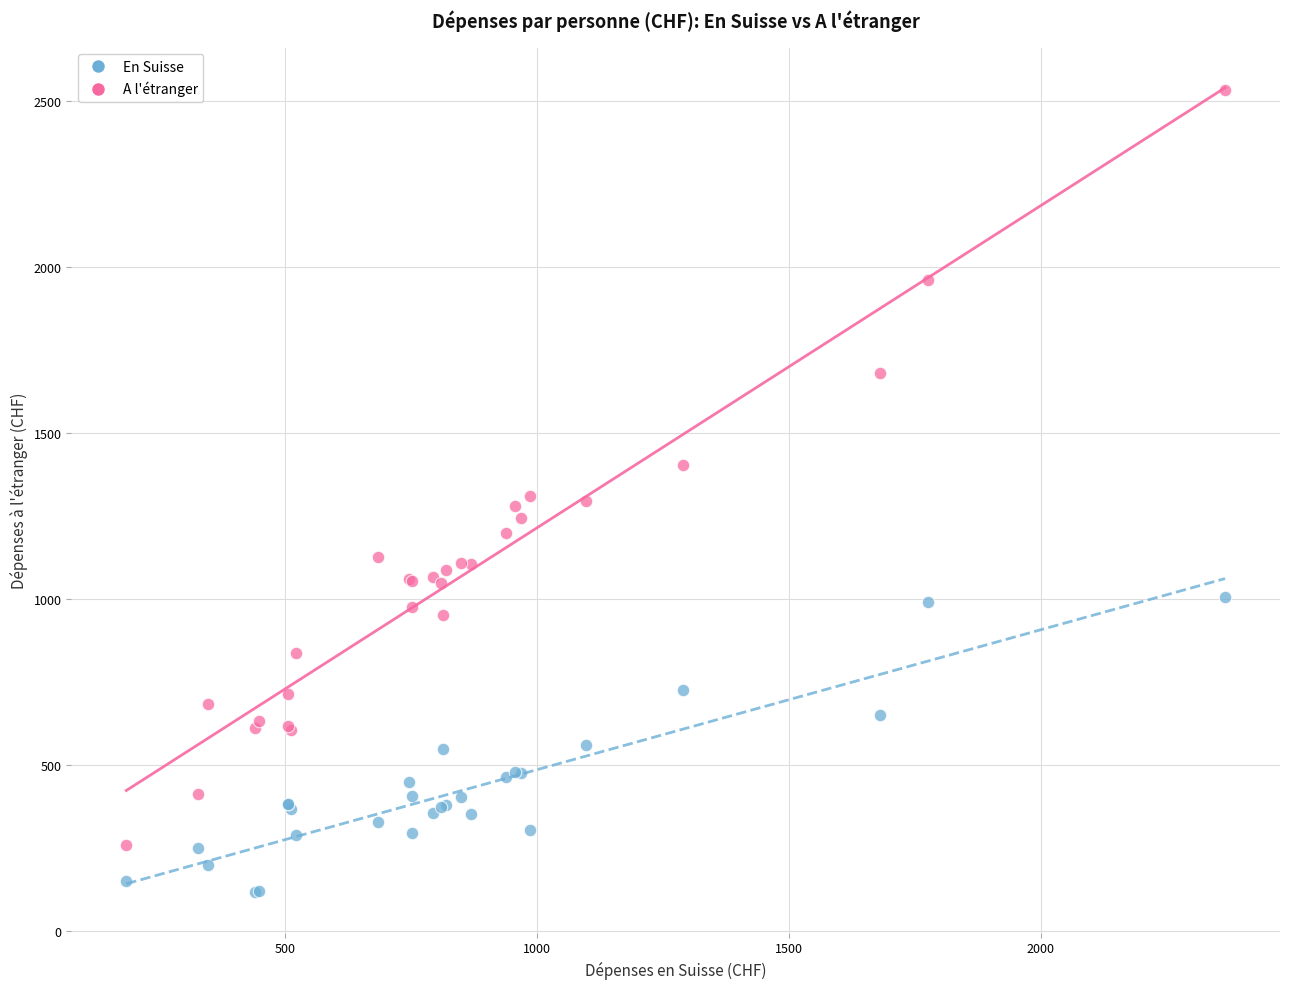

Which series contains the highest Y value?

A l'étranger